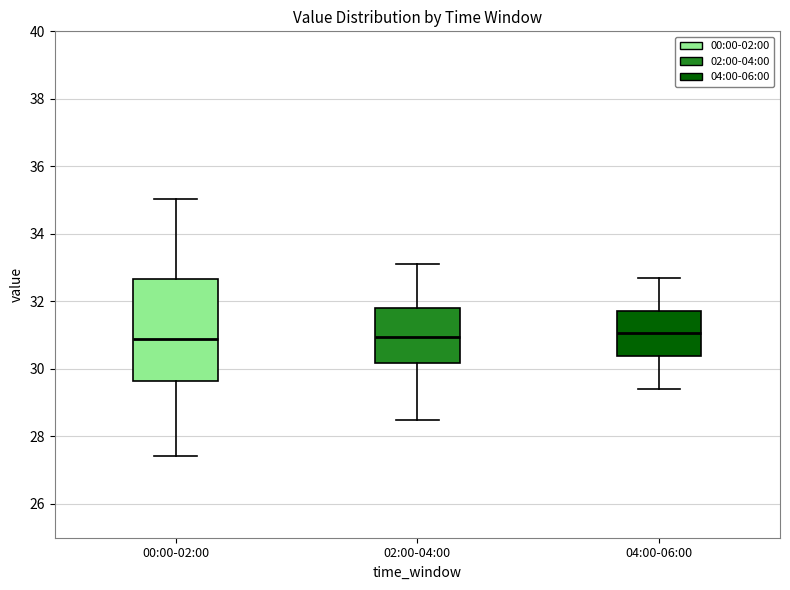

Which box is the tallest, from its lower edge to its upper edge?

00:00-02:00